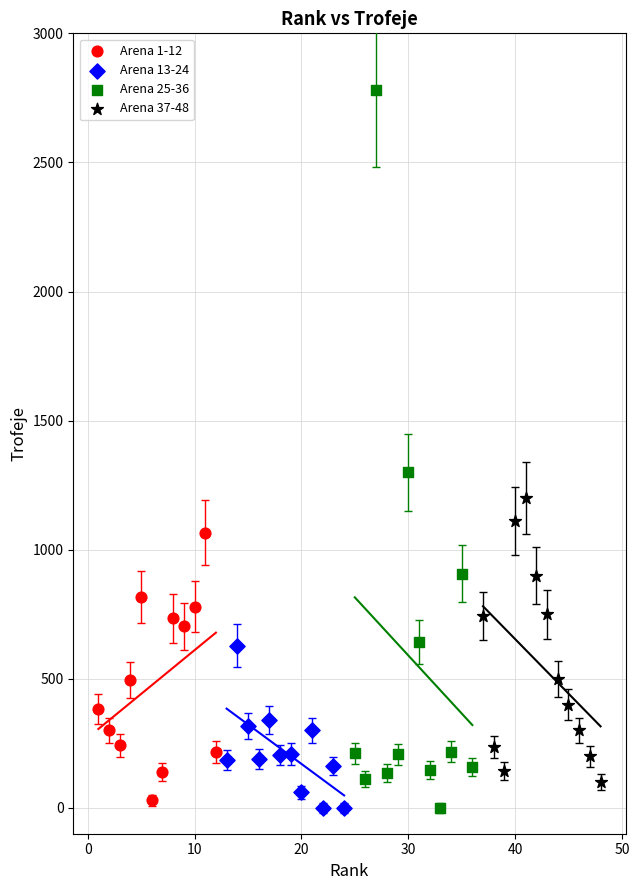

Which series has the widest spread of Y values?

Arena 25-36